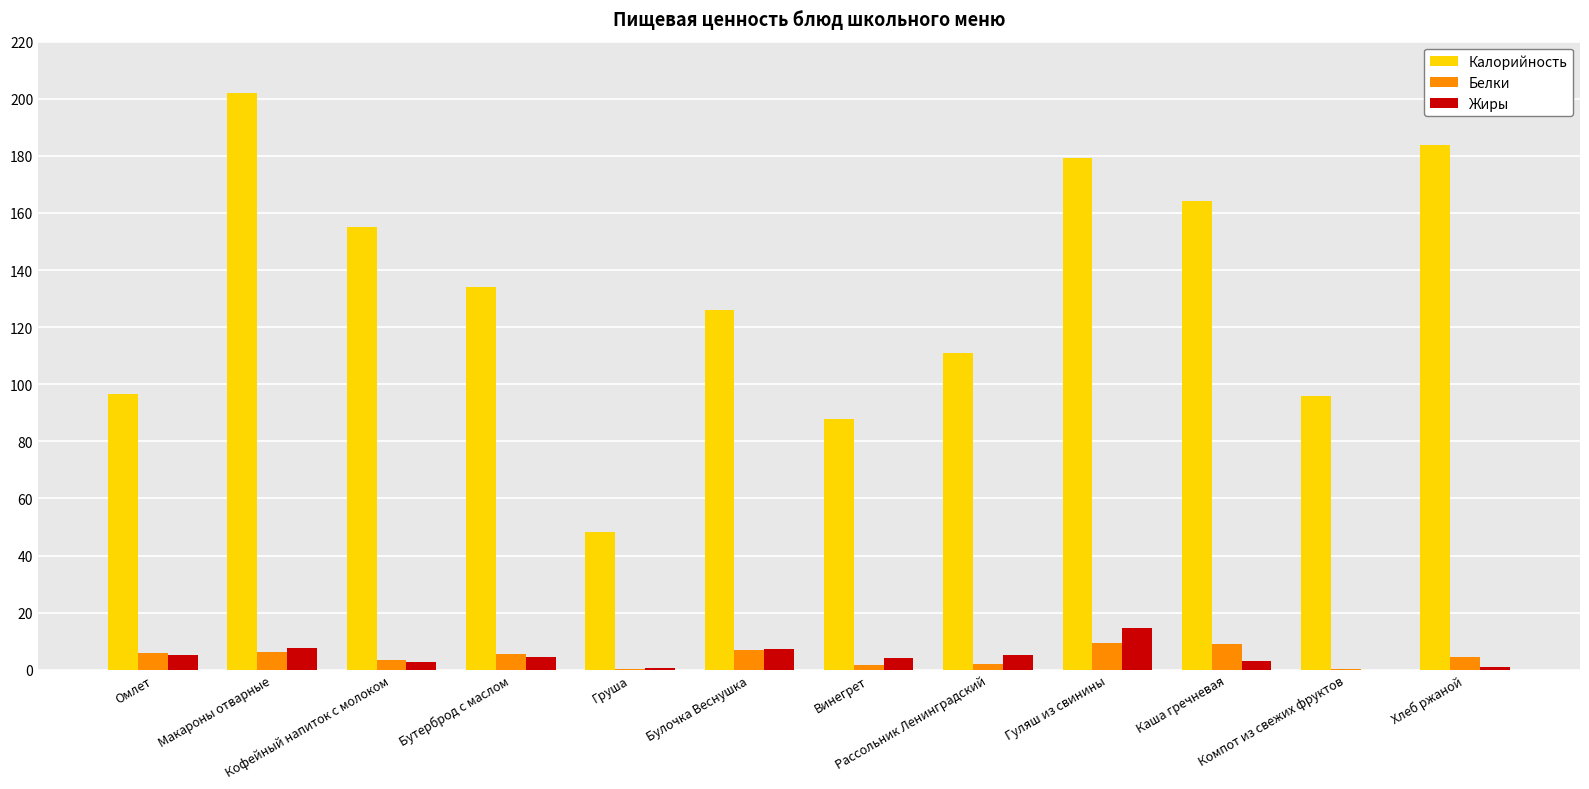

Which series has the largest total across all categories?

Калорийность